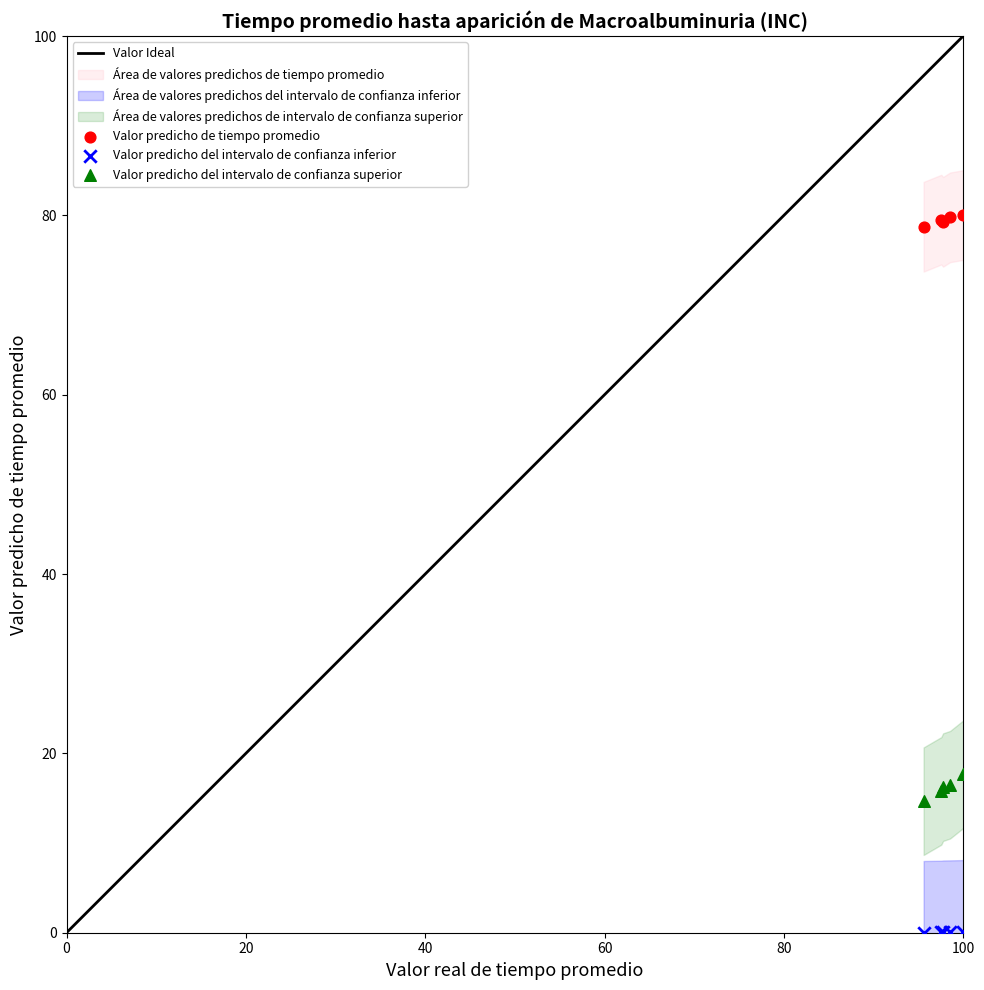

Across all series, what Y value is closest to 40?

17.7